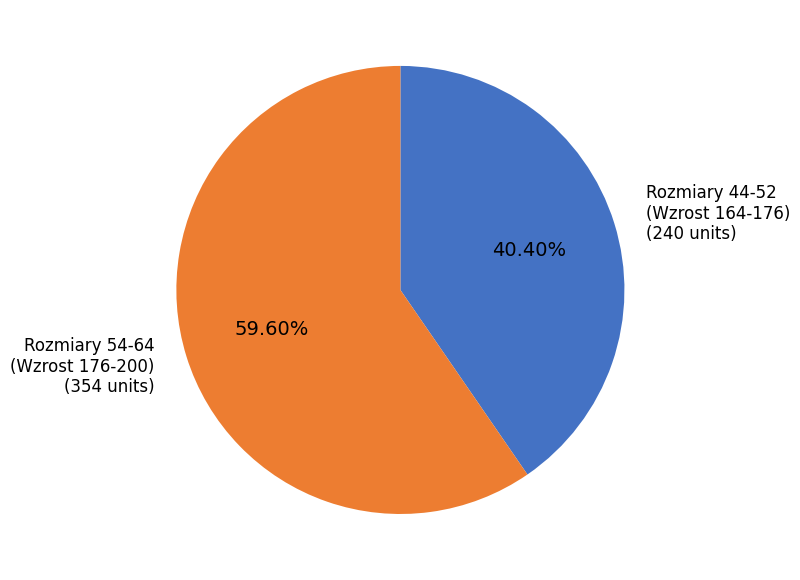

How many slices are in this pie chart?

2